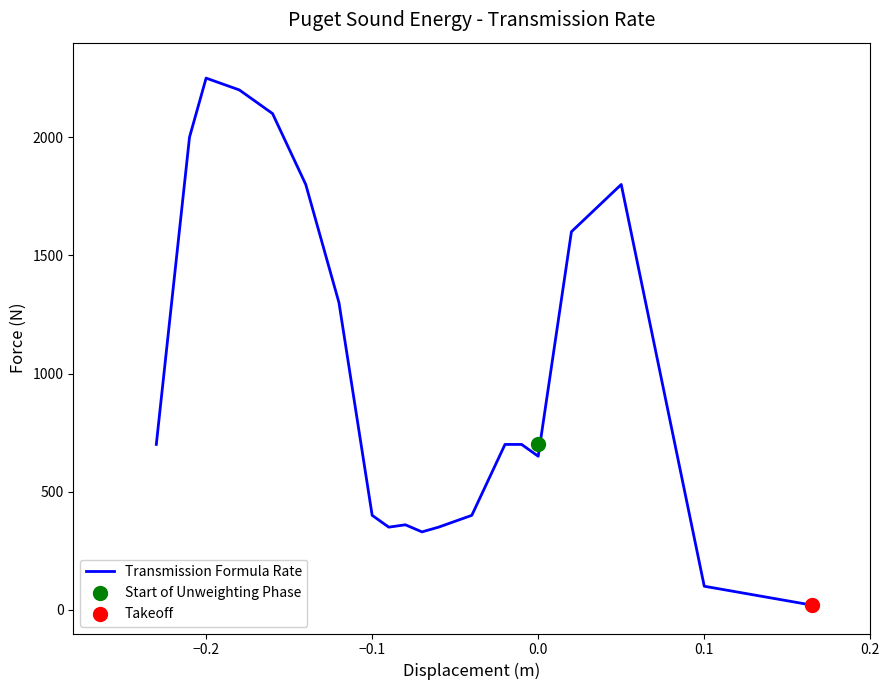

What is the maximum value for Transmission Formula Rate?

2250